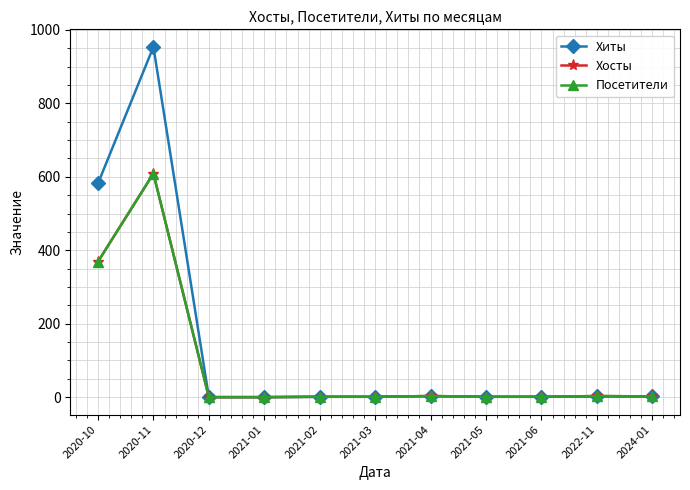

What is the sum of all Хосты values?

990